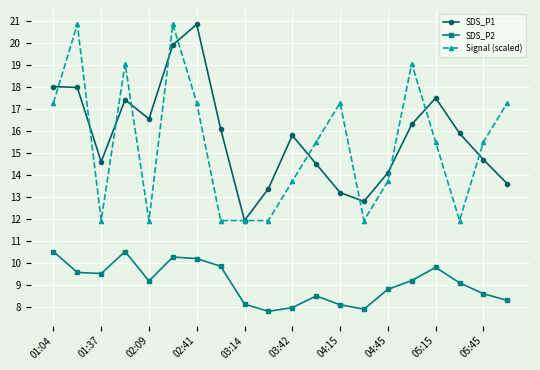

True or false: SDS_P1 and SDS_P2 intersect in this chart.

False